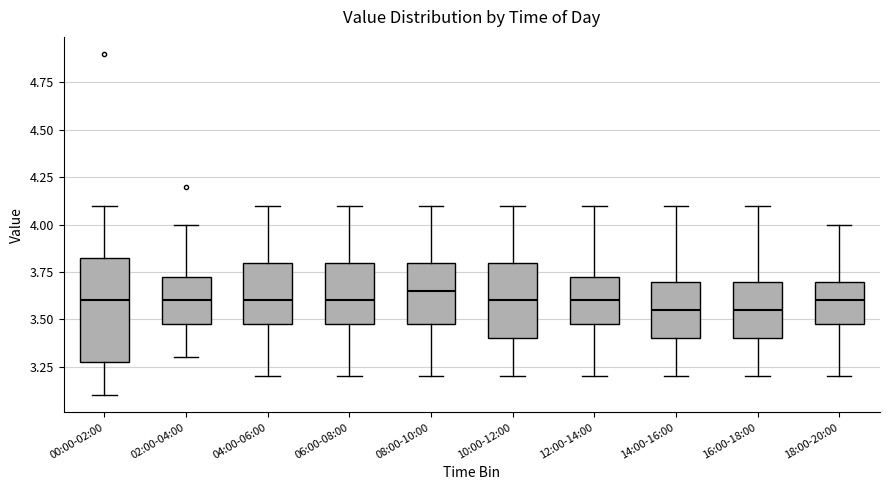

Reading left to right, read every box against the y-axis: the position of its median line, the range the box covers, and the ends of its whiskers. The values are not printed on the chart, so give them approximately, as read against the axis.

00:00-02:00: median 3.60, box 3.30 to 3.85, whiskers 3.10 to 4.10
02:00-04:00: median 3.60, box 3.50 to 3.75, whiskers 3.30 to 4.00
04:00-06:00: median 3.60, box 3.50 to 3.80, whiskers 3.20 to 4.10
06:00-08:00: median 3.60, box 3.50 to 3.80, whiskers 3.20 to 4.10
08:00-10:00: median 3.65, box 3.50 to 3.80, whiskers 3.20 to 4.10
10:00-12:00: median 3.60, box 3.40 to 3.80, whiskers 3.20 to 4.10
12:00-14:00: median 3.60, box 3.50 to 3.75, whiskers 3.20 to 4.10
14:00-16:00: median 3.55, box 3.40 to 3.70, whiskers 3.20 to 4.10
16:00-18:00: median 3.55, box 3.40 to 3.70, whiskers 3.20 to 4.10
18:00-20:00: median 3.60, box 3.50 to 3.70, whiskers 3.20 to 4.00